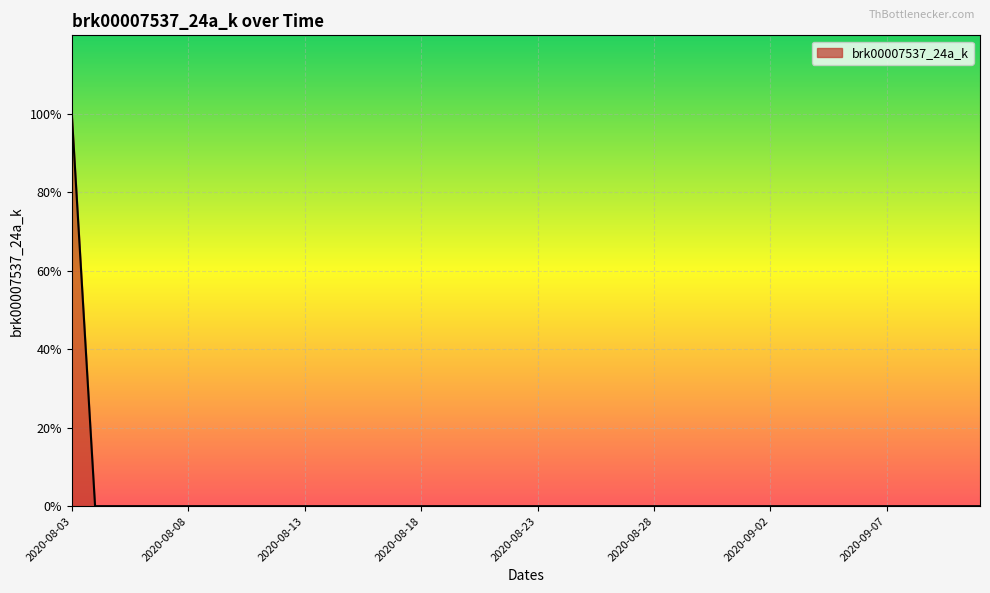

Which label corresponds to the smallest value in the chart?

2020-08-04